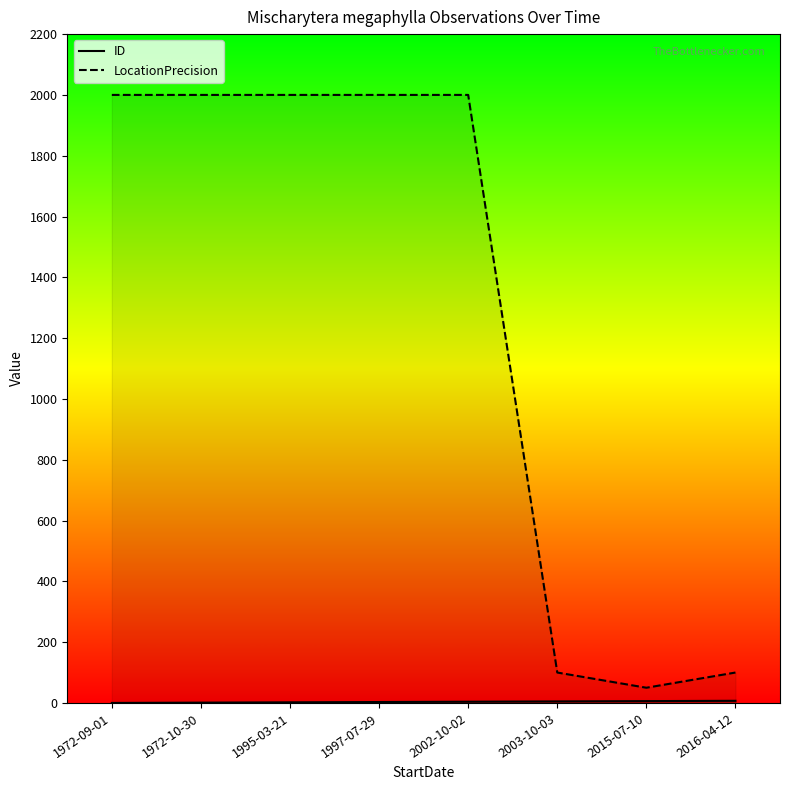

True or false: ID has more than 1 points higher than both neighbors.

False